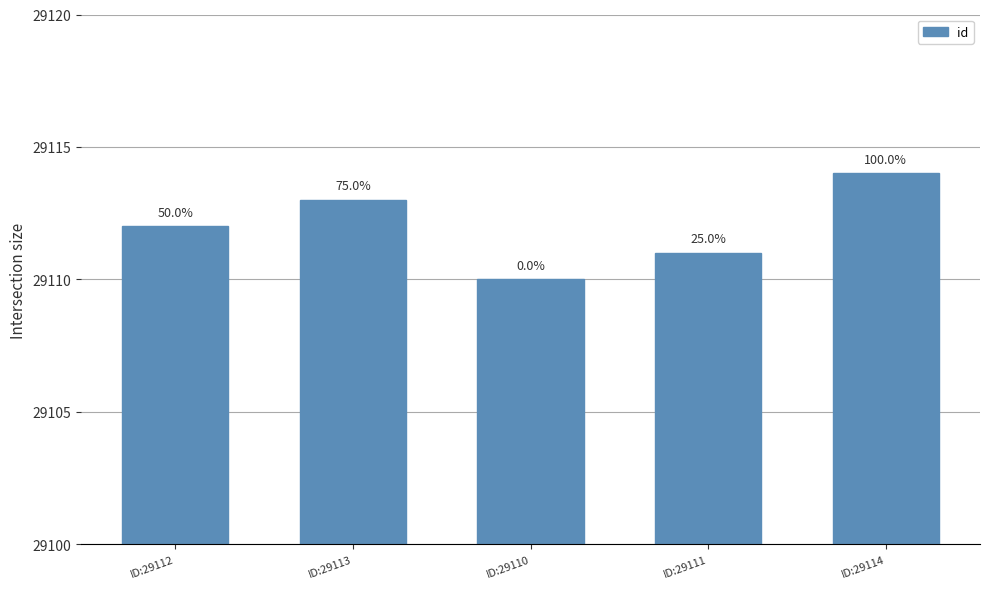

Does the chart contain any negative values?

No